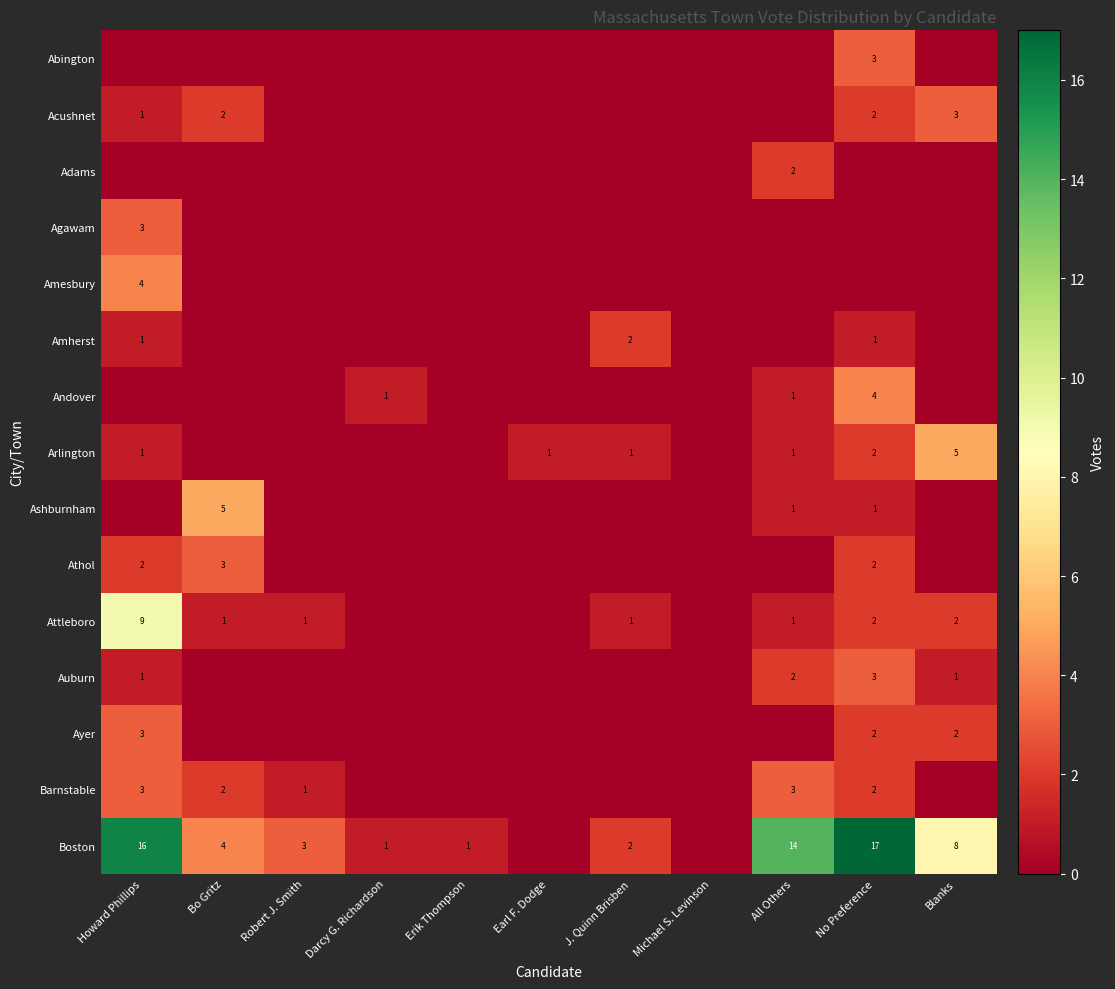

How many categories are shown in the chart?

11